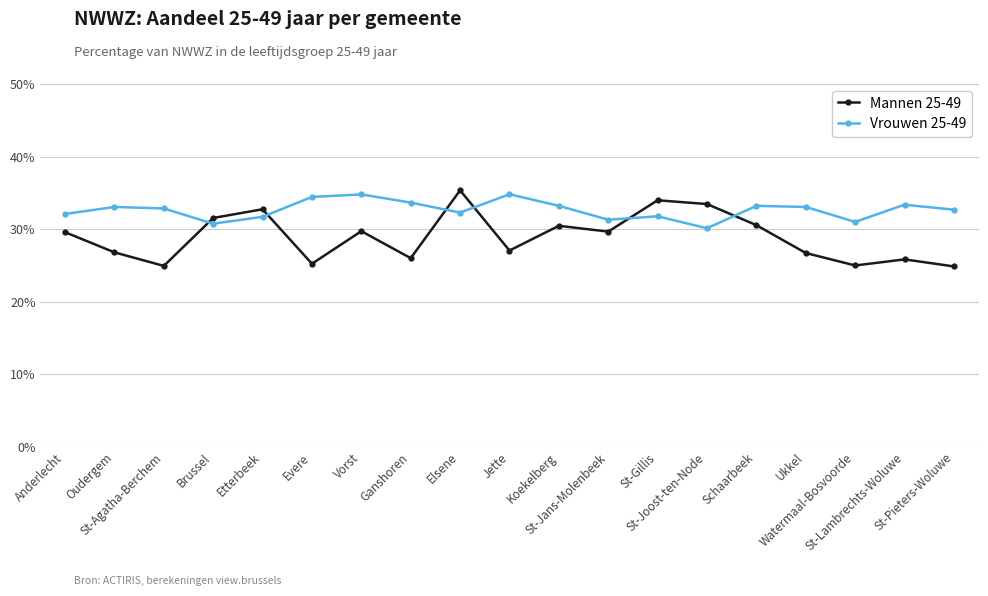

What is the smallest value displayed?

24.9